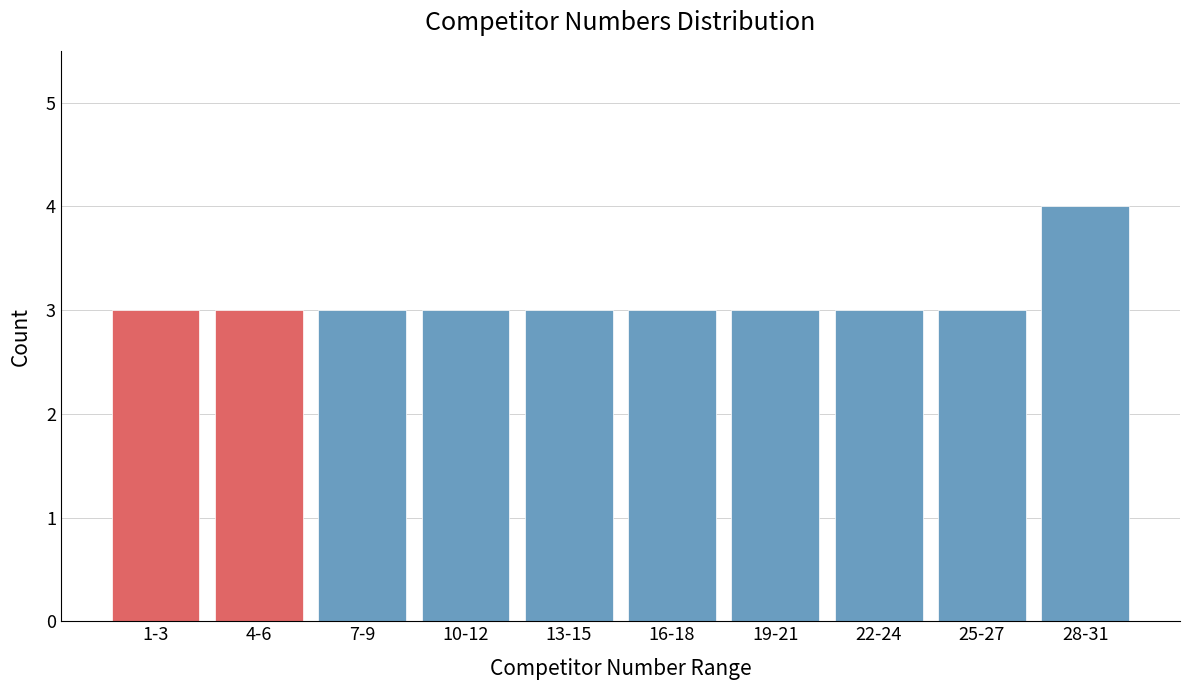

Reading left to right, transcribe all the data shown in this chart.

1-3=3	4-6=3	7-9=3	10-12=3	13-15=3	16-18=3	19-21=3	22-24=3	25-27=3	28-31=4